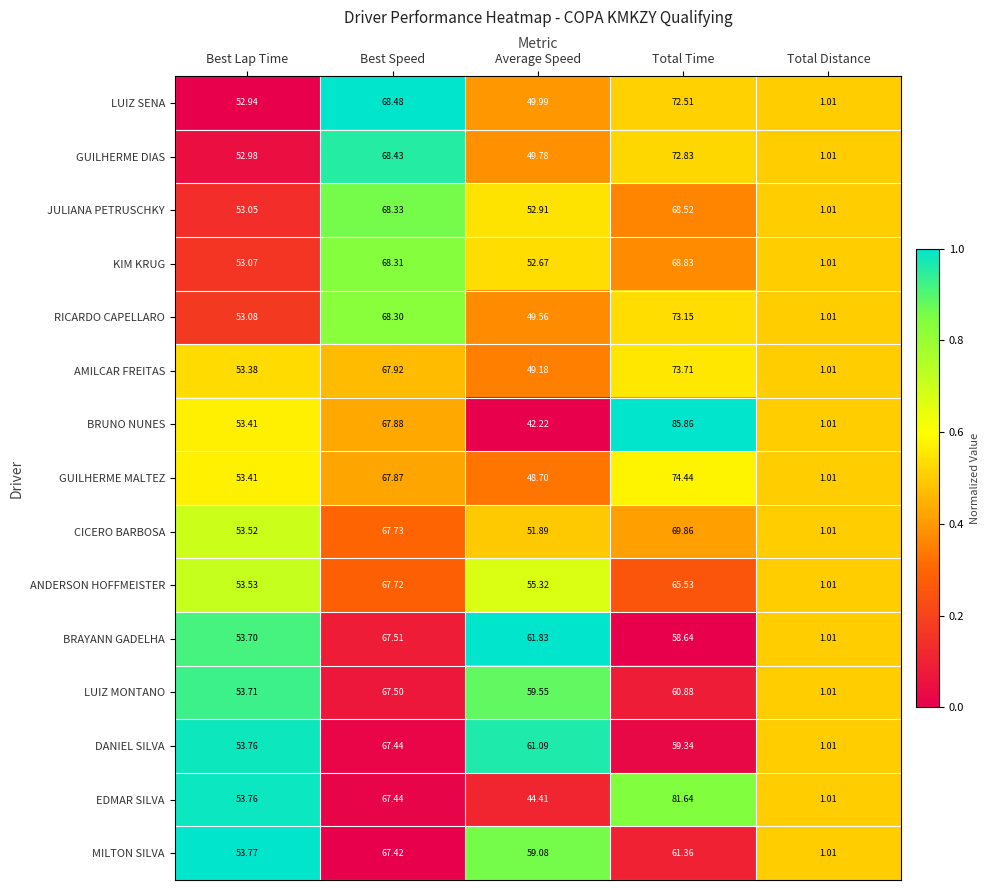

Which category has the highest value in the DANIEL SILVA series?

Best Speed